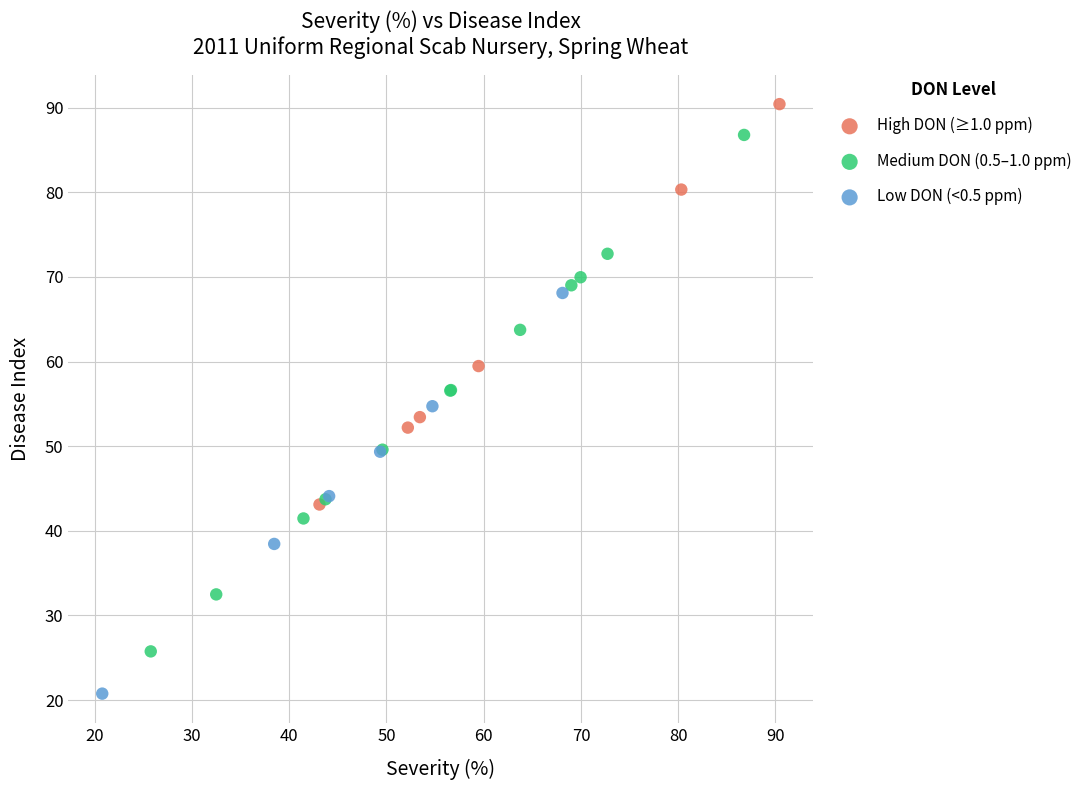

Which series contains the highest Y value?

High DON (≥1.0 ppm)